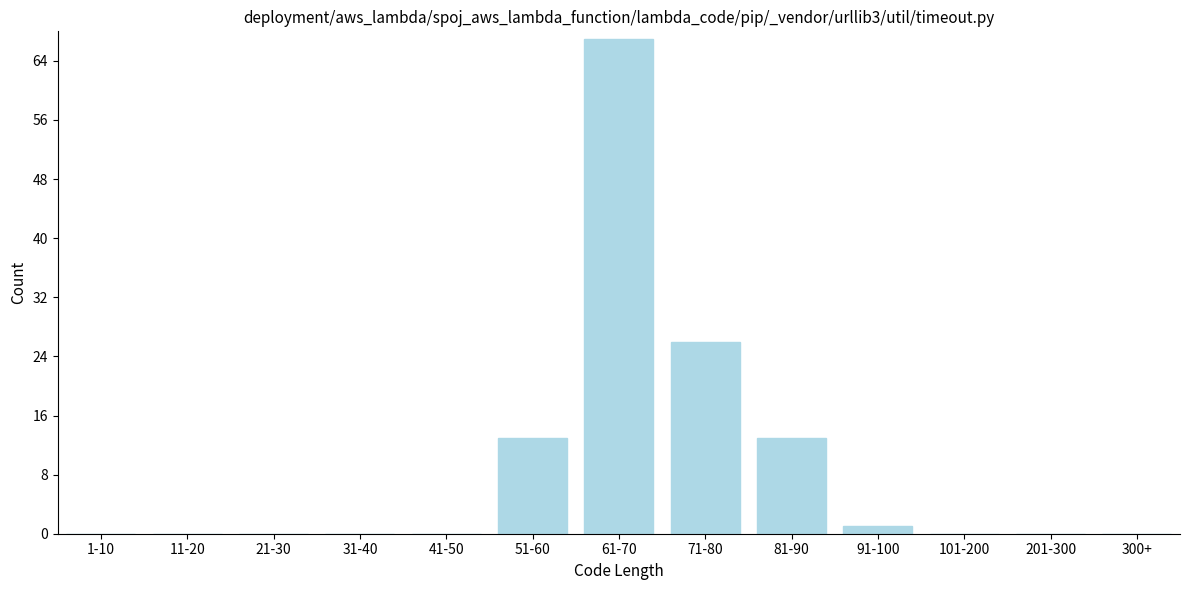

Reading left to right, list all the values displayed in this chart.

1-10=0	11-20=0	21-30=0	31-40=0	41-50=0	51-60=13	61-70=67	71-80=26	81-90=13	91-100=1	101-200=0	201-300=0	300+=0